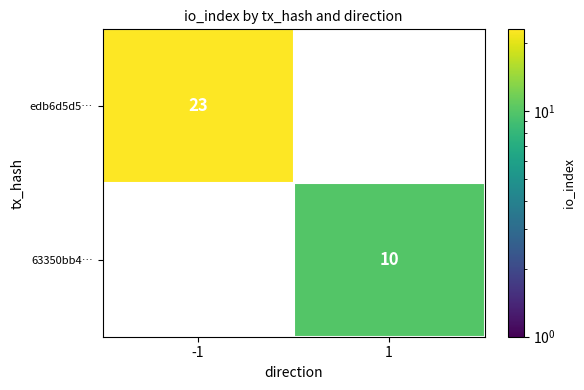

Reading left to right, list all the values displayed in this chart.

edb6d5d5…: 23	0
63350bb4…: 0	10